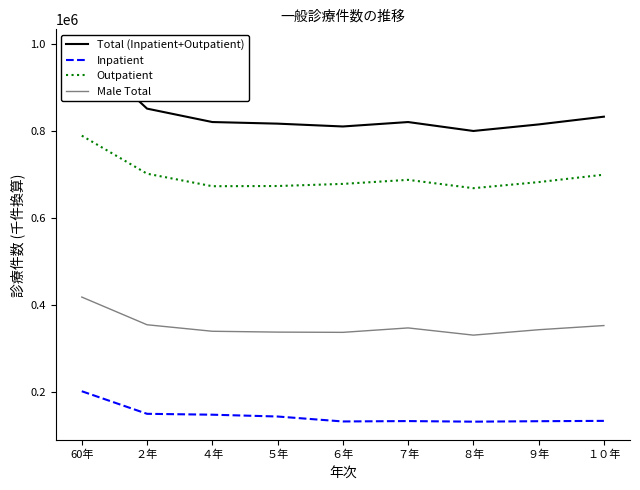

Which series has the largest total across all categories?

Total (Inpatient+Outpatient)